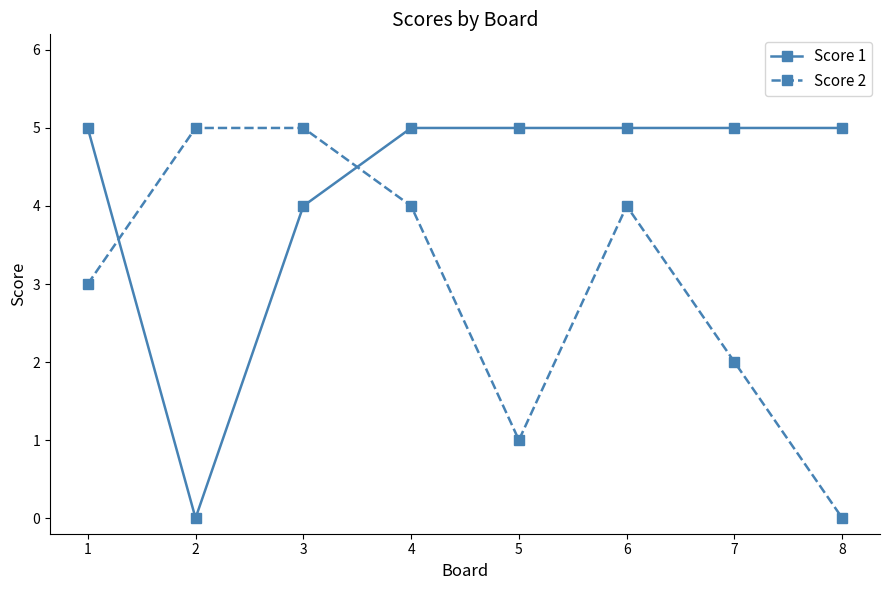

What is the total value across all series at 8?

5